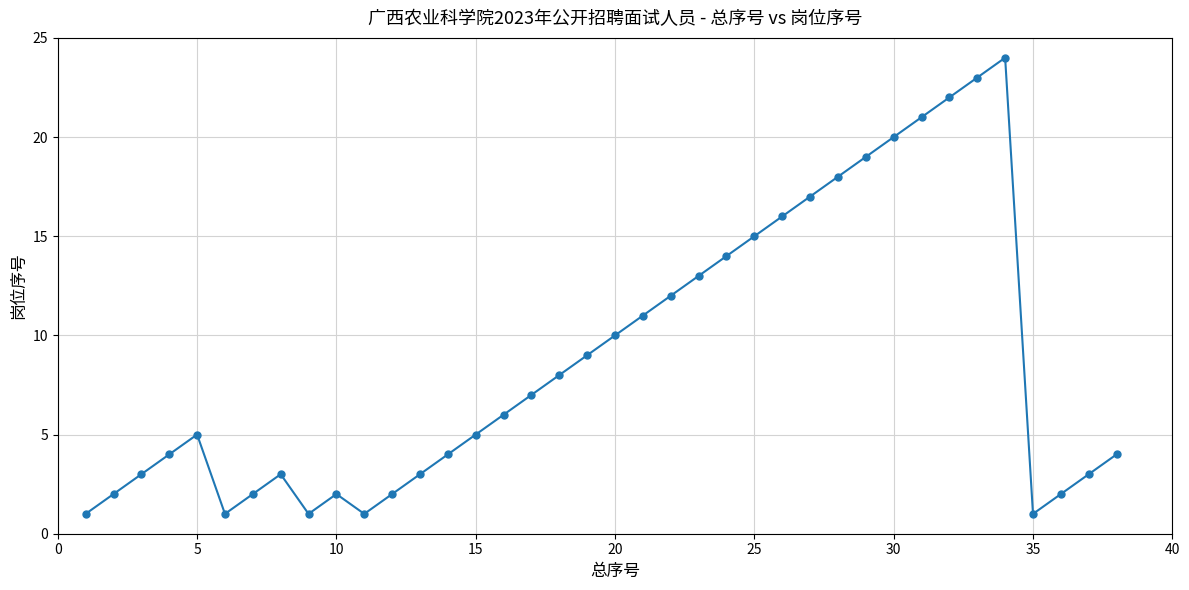

What is the value of the 32nd point from the left?

22